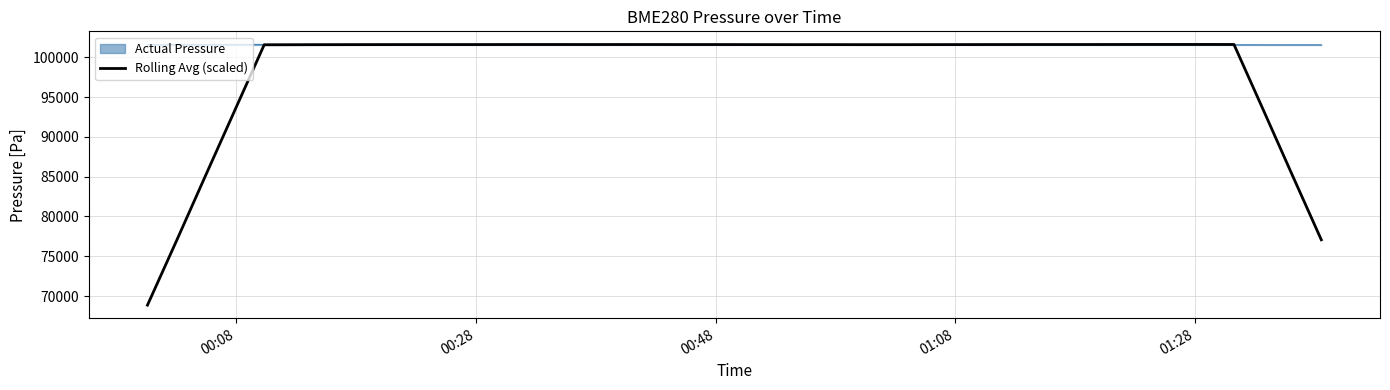

What is the maximum value for Rolling Avg (scaled)?

101607.6